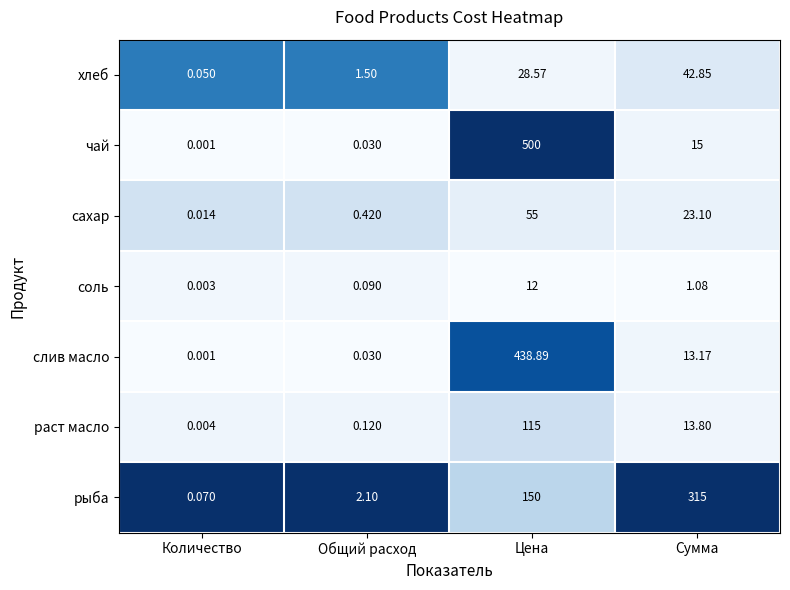

List the labels in order of слив масло value, smallest first.

Количество, Общий расход, Сумма, Цена